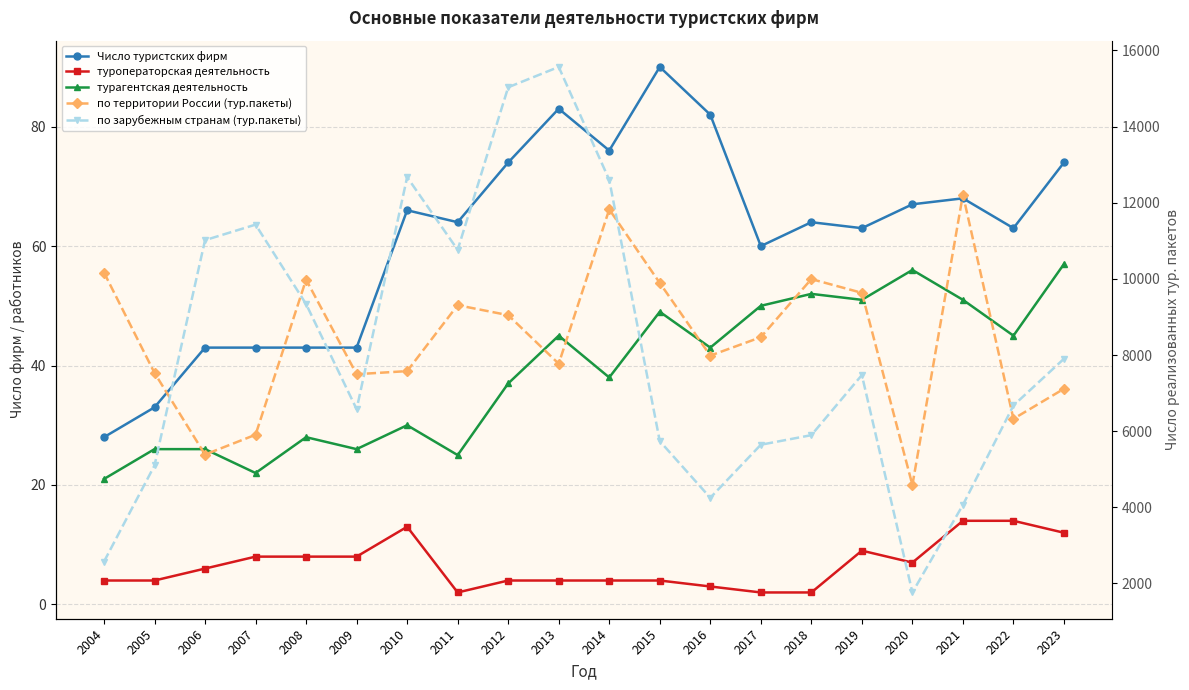

Which series changed the most between 2008 and 2022?

по территории России (тур.пакеты)